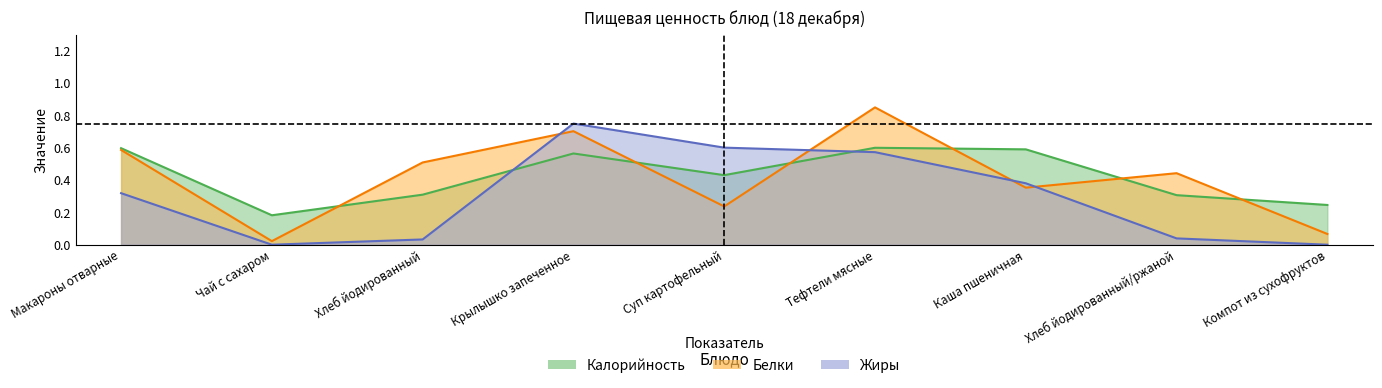

Count the Калорийность values in the range 0 to 1.

9